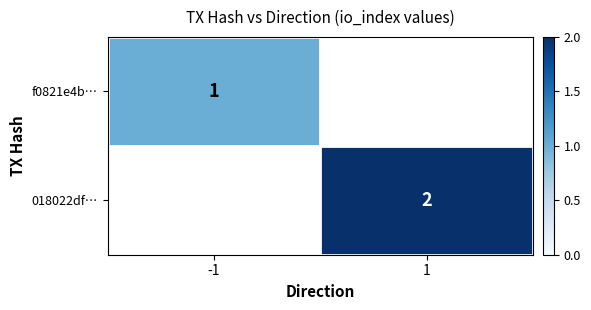

True or false: 018022df… has a value of 1.2 at 1.

False